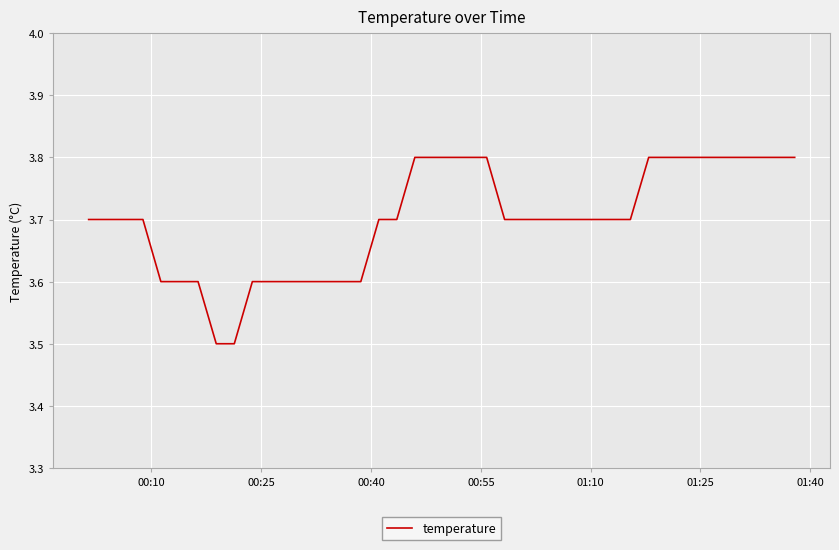

How many series are shown in this chart?

1